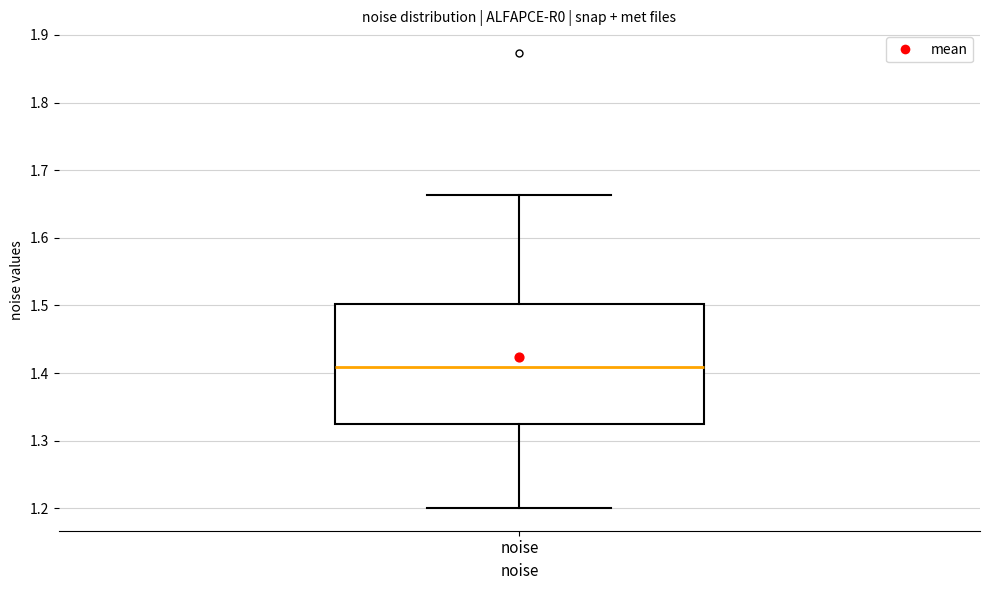

Transcribe this box plot: give where the median line is, the range the box spans, and where the two whiskers end, as read against the y-axis. The values are not printed on the chart, so give them approximately, as read against the axis.

median 1.41, box 1.32 to 1.50, whiskers 1.20 to 1.66